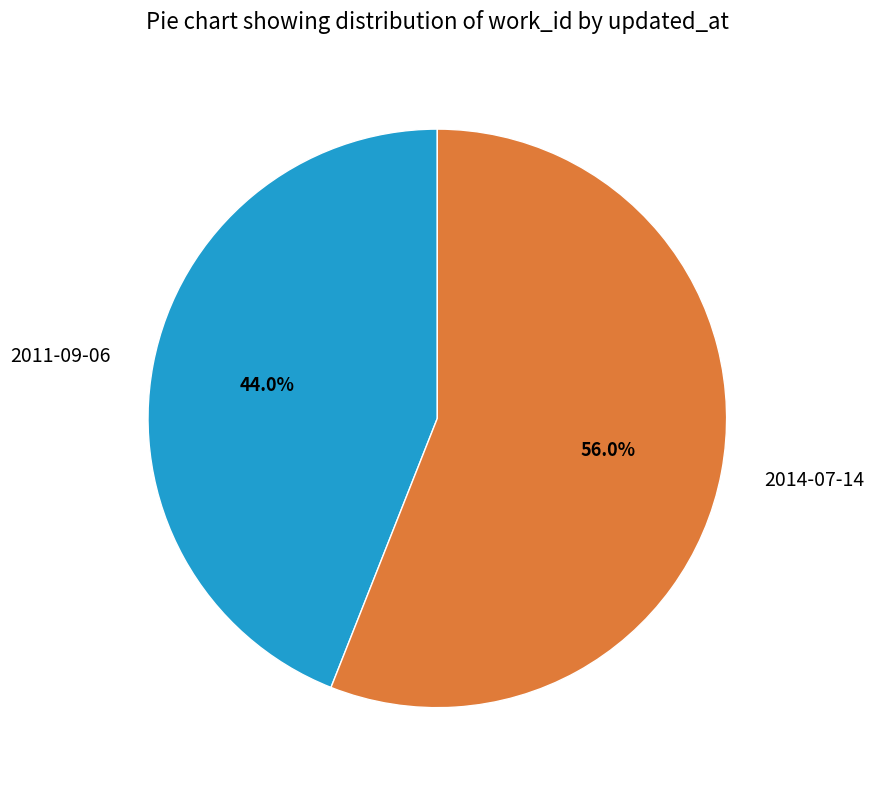

To the nearest percent, what is the difference between the largest and smallest slice percentages?

12%